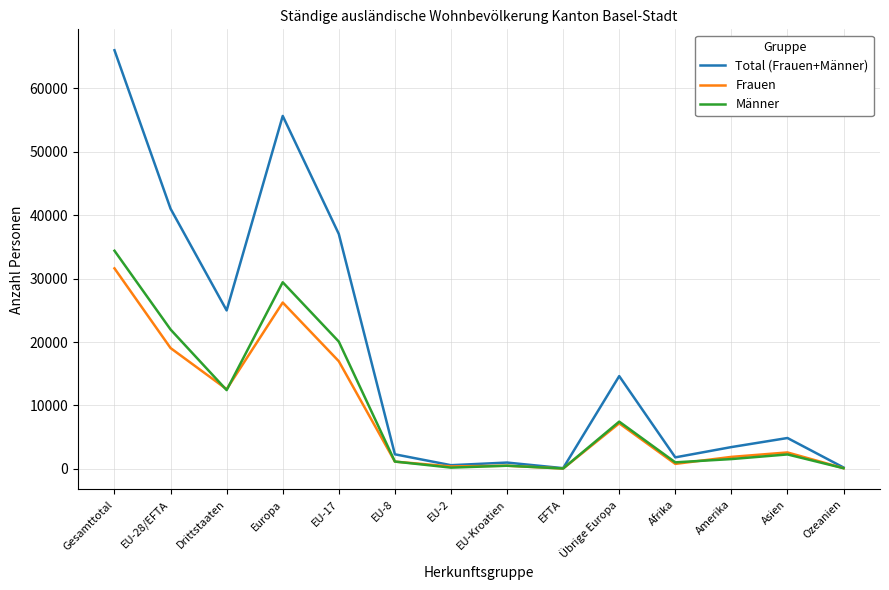

The Total (Frauen+Männer) series shows 7331 at Asien. True or false?

False